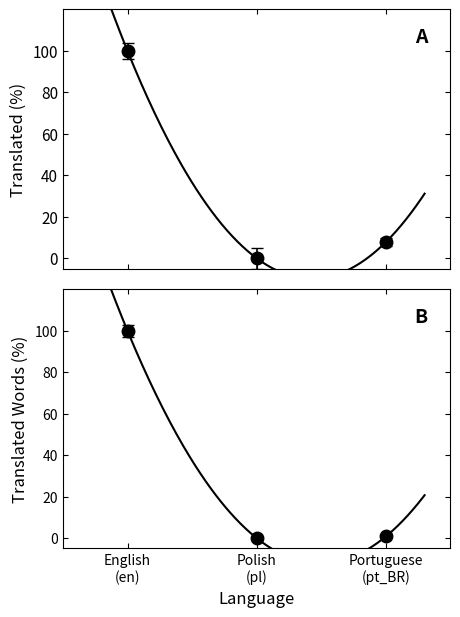

How many values in translated_words_percent are above zero?

2